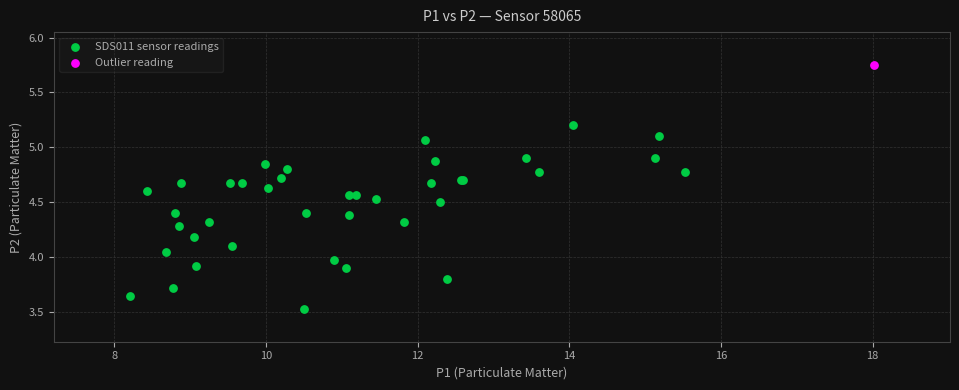

What are all the series names shown in the legend?

SDS011 sensor readings, Outlier reading